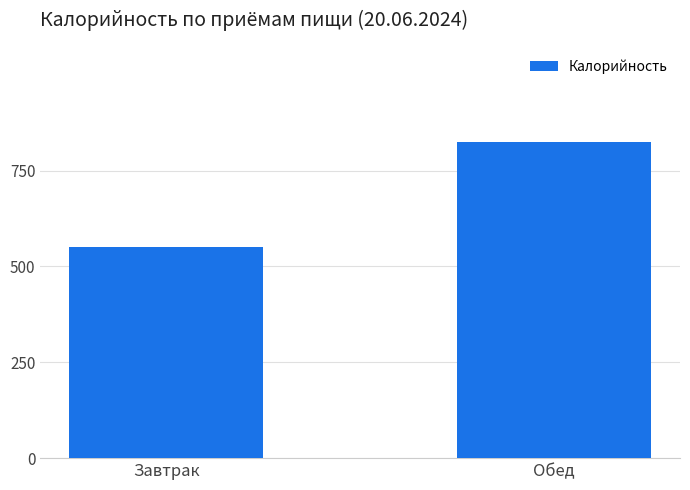

What is the sum of the values at Обед and Завтрак?

1374.8